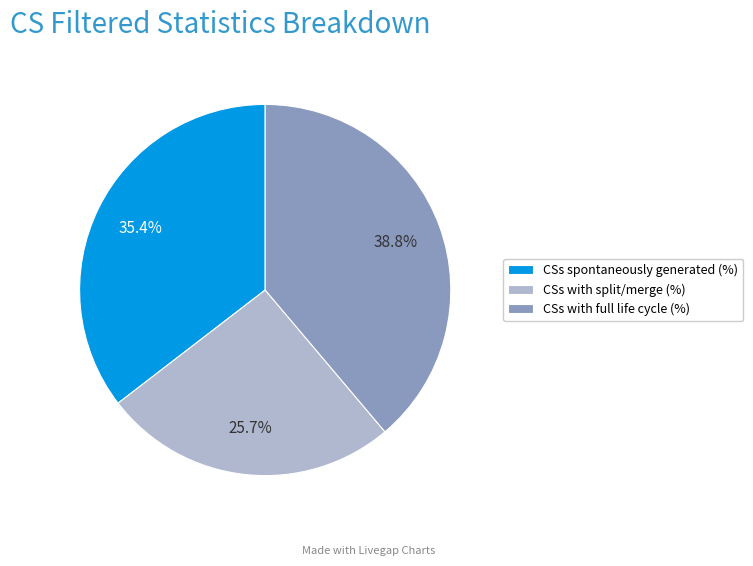

Count the number of slices in the pie.

3